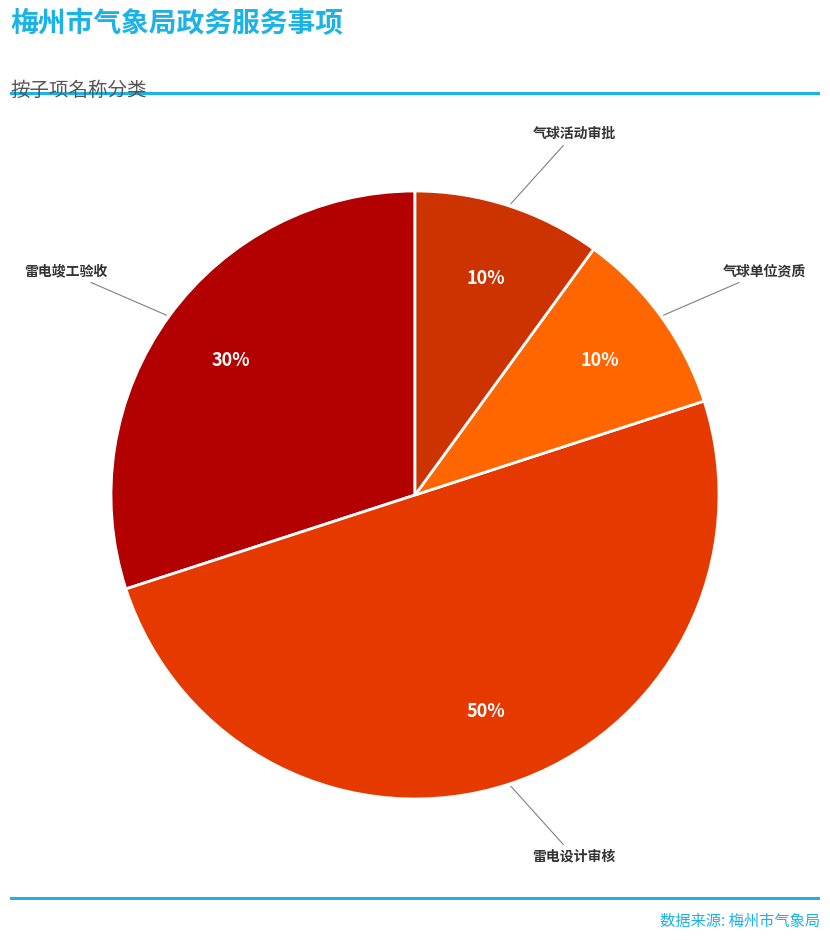

Count the number of slices in the pie.

4